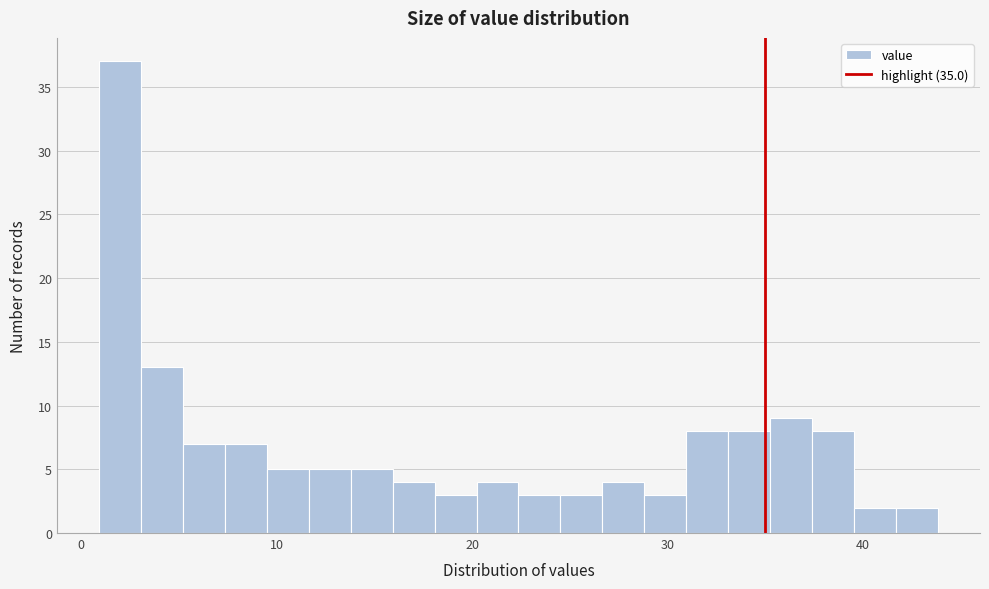

Read against the x-axis, roughly where is the centre of the tallest bar?

2